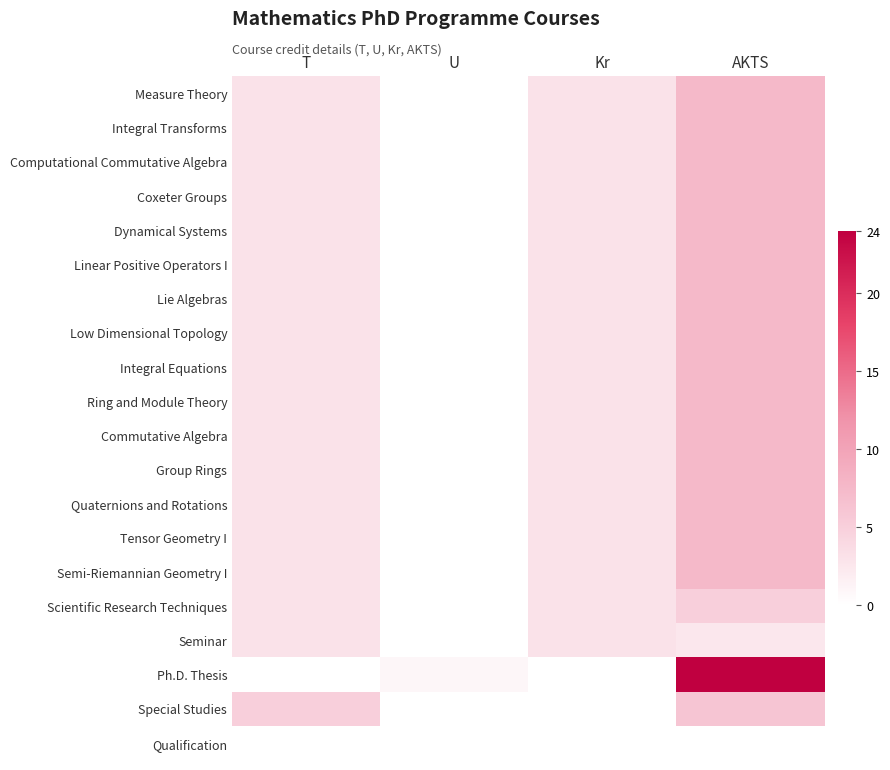

Reading left to right, list all the values displayed in this chart.

Measure Theory: T=3.0	U=0.0	Kr=3.0	AKTS=7.5
Integral Transforms: T=3.0	U=0.0	Kr=3.0	AKTS=7.5
Computational Commutative Algebra: T=3.0	U=0.0	Kr=3.0	AKTS=7.5
Coxeter Groups: T=3.0	U=0.0	Kr=3.0	AKTS=7.5
Dynamical Systems: T=3.0	U=0.0	Kr=3.0	AKTS=7.5
Linear Positive Operators I: T=3.0	U=0.0	Kr=3.0	AKTS=7.5
Lie Algebras: T=3.0	U=0.0	Kr=3.0	AKTS=7.5
Low Dimensional Topology: T=3.0	U=0.0	Kr=3.0	AKTS=7.5
Integral Equations: T=3.0	U=0.0	Kr=3.0	AKTS=7.5
Ring and Module Theory: T=3.0	U=0.0	Kr=3.0	AKTS=7.5
Commutative Algebra: T=3.0	U=0.0	Kr=3.0	AKTS=7.5
Group Rings: T=3.0	U=0.0	Kr=3.0	AKTS=7.5
Quaternions and Rotations: T=3.0	U=0.0	Kr=3.0	AKTS=7.5
Tensor Geometry I: T=3.0	U=0.0	Kr=3.0	AKTS=7.5
Semi-Riemannian Geometry I: T=3.0	U=0.0	Kr=3.0	AKTS=7.5
Scientific Research Techniques: T=3.0	U=0.0	Kr=3.0	AKTS=5.0
Seminar: T=3.0	U=0.0	Kr=3.0	AKTS=2.5
Ph.D. Thesis: T=0.0	U=1.0	Kr=0.0	AKTS=24.0
Special Studies: T=5.0	U=0.0	Kr=0.0	AKTS=6.0
Qualification: T=0.0	U=0.0	Kr=0.0	AKTS=0.0